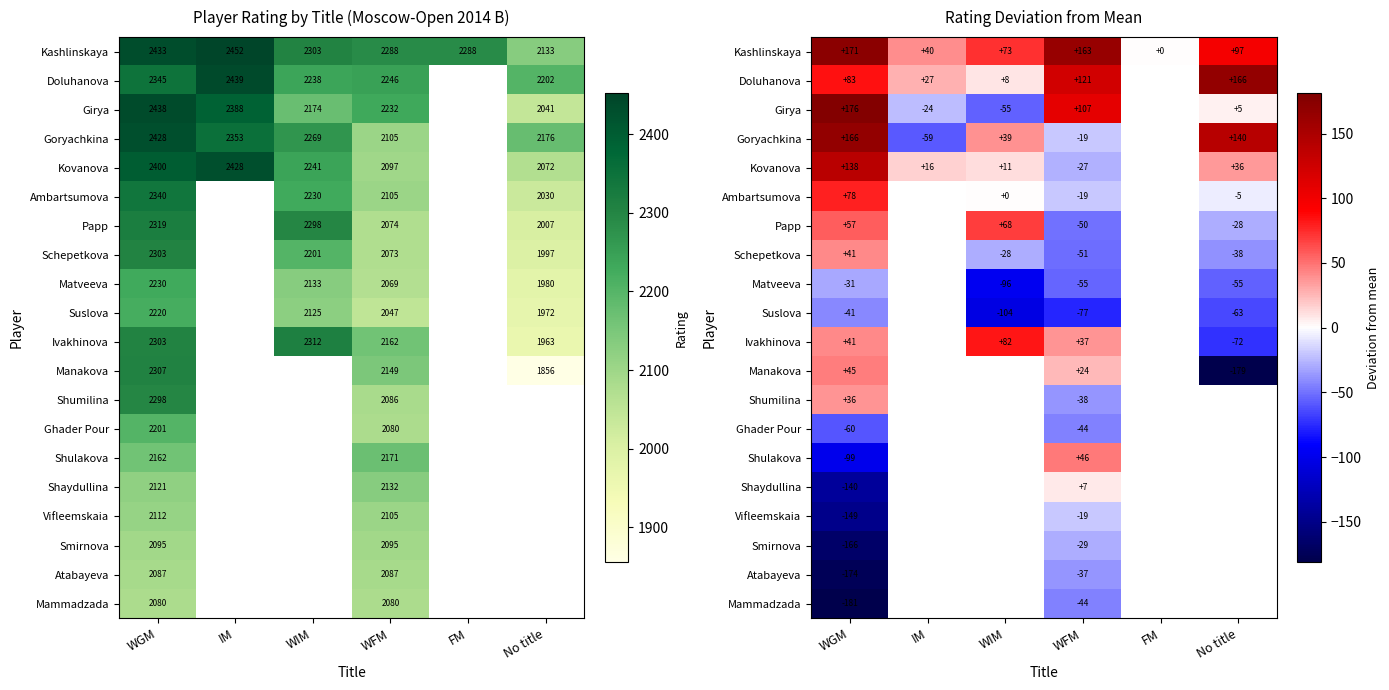

How many distinct data groups are displayed?

20